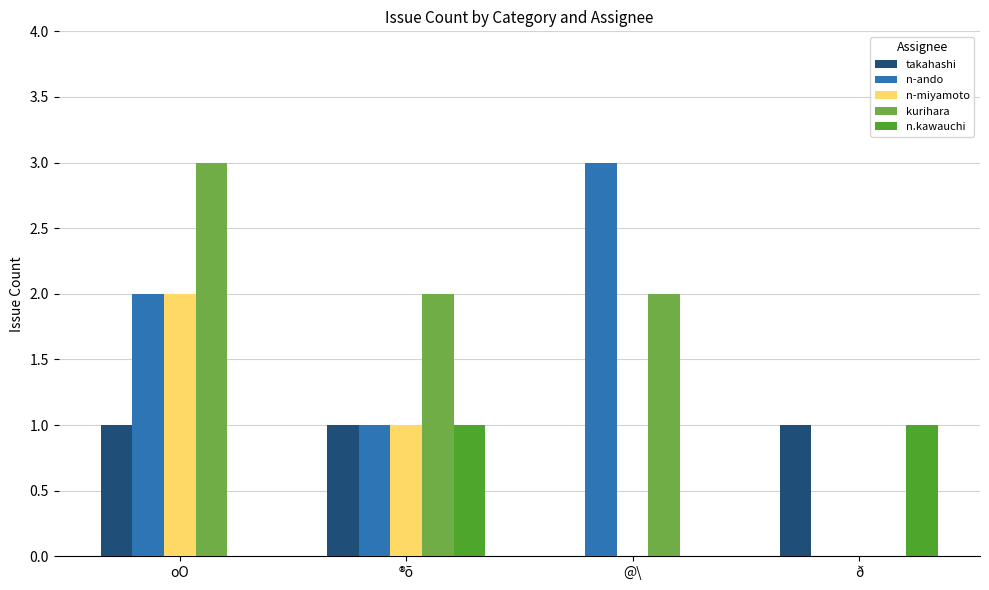

How many groups of bars are there?

4